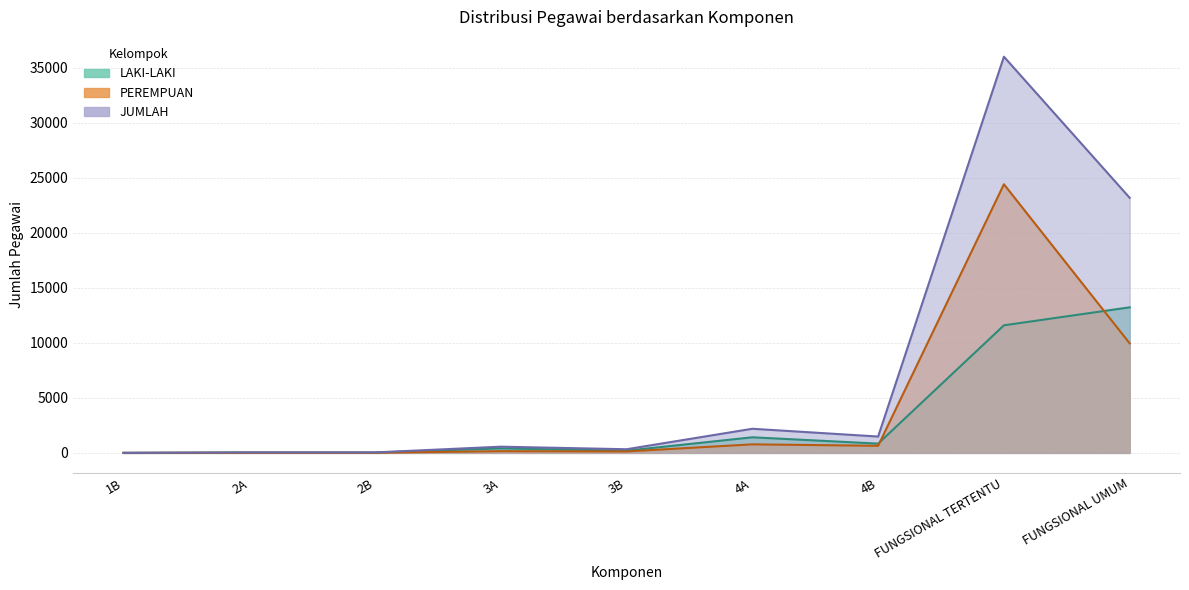

Which series has the widest spread of values?

JUMLAH